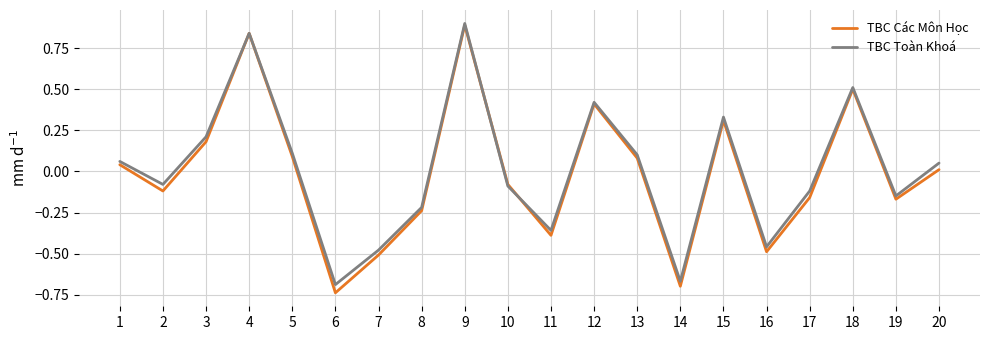

What is the total value across all series at 17?

-0.3